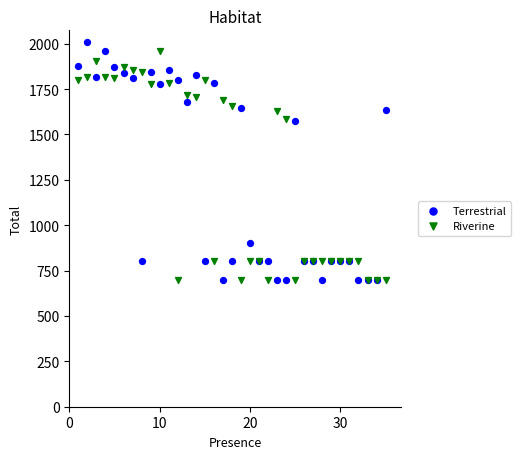

What is the X range (max minus min) for the scatter plot?

34